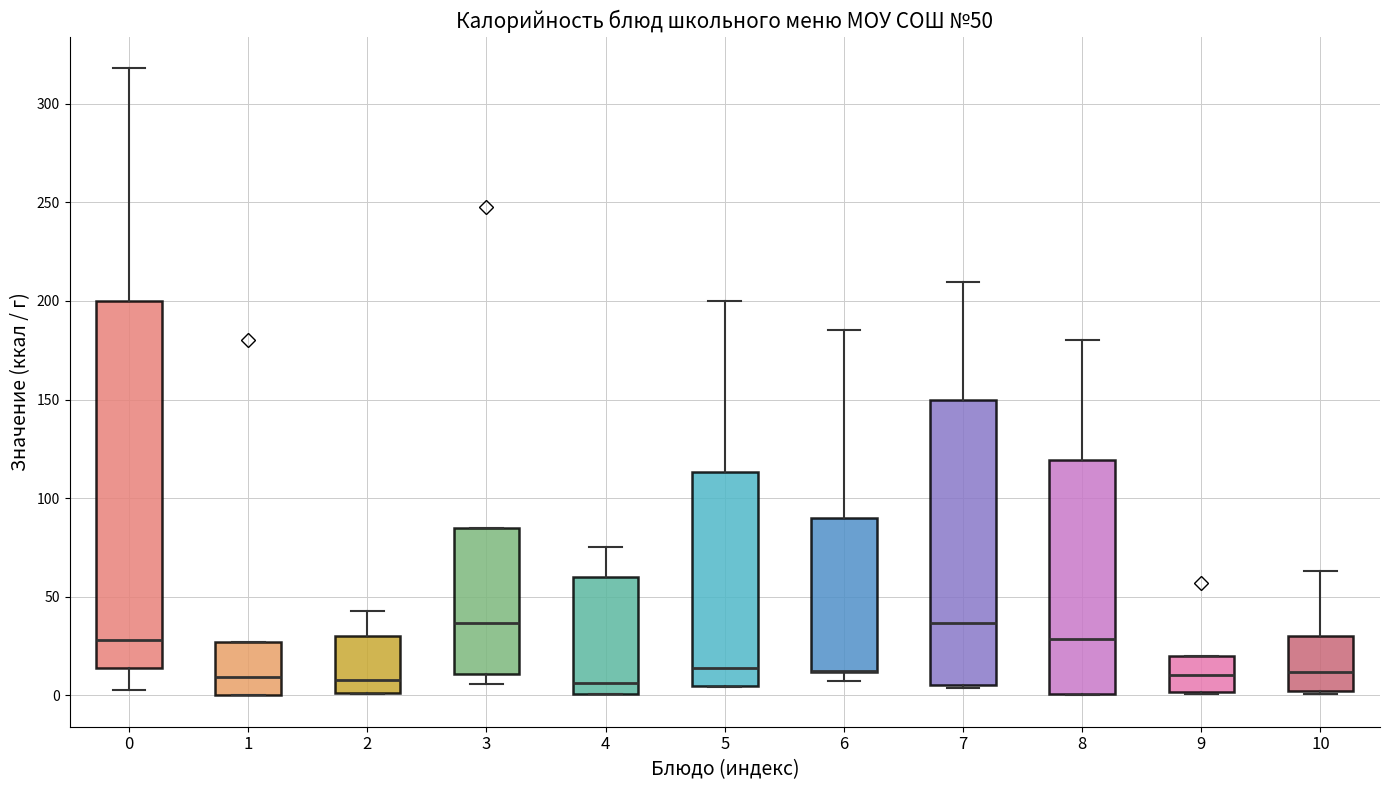

Comparing the boxes themselves (not the whiskers), which one is the tallest?

0